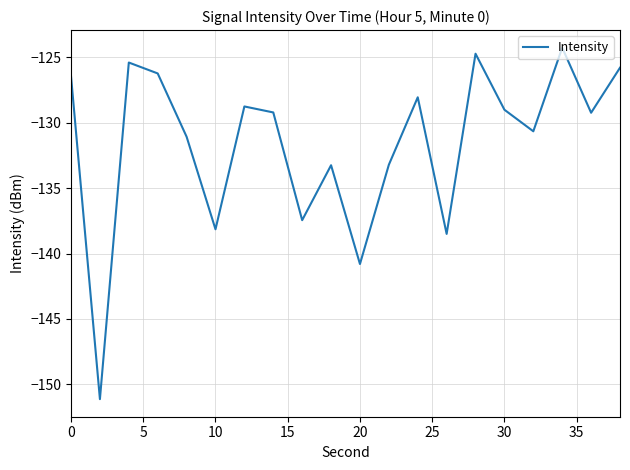

Does the chart have visible grid lines?

Yes